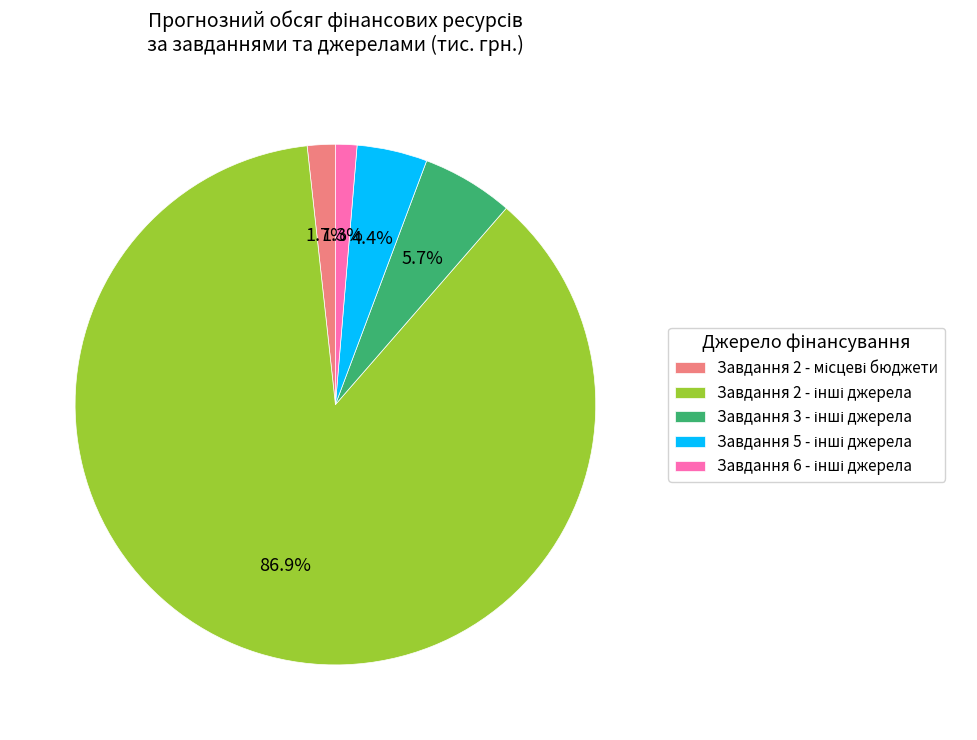

Is there a majority slice in this chart?

Yes